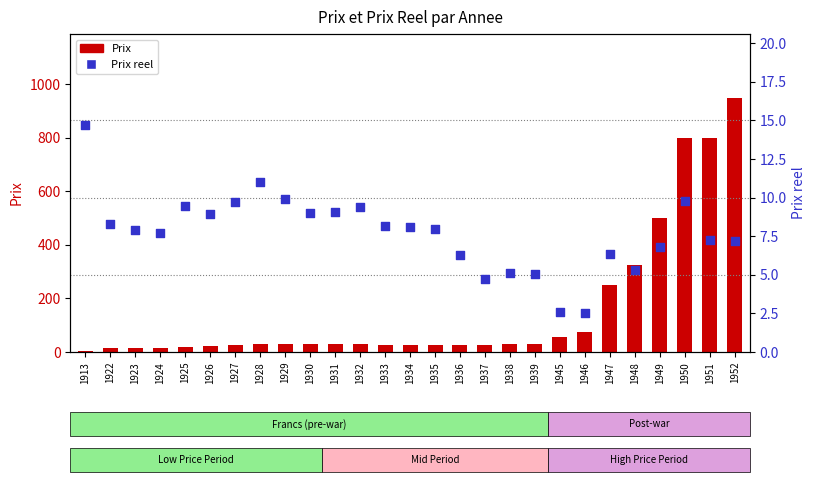

At how many categories does at least one series exceed 75?

6